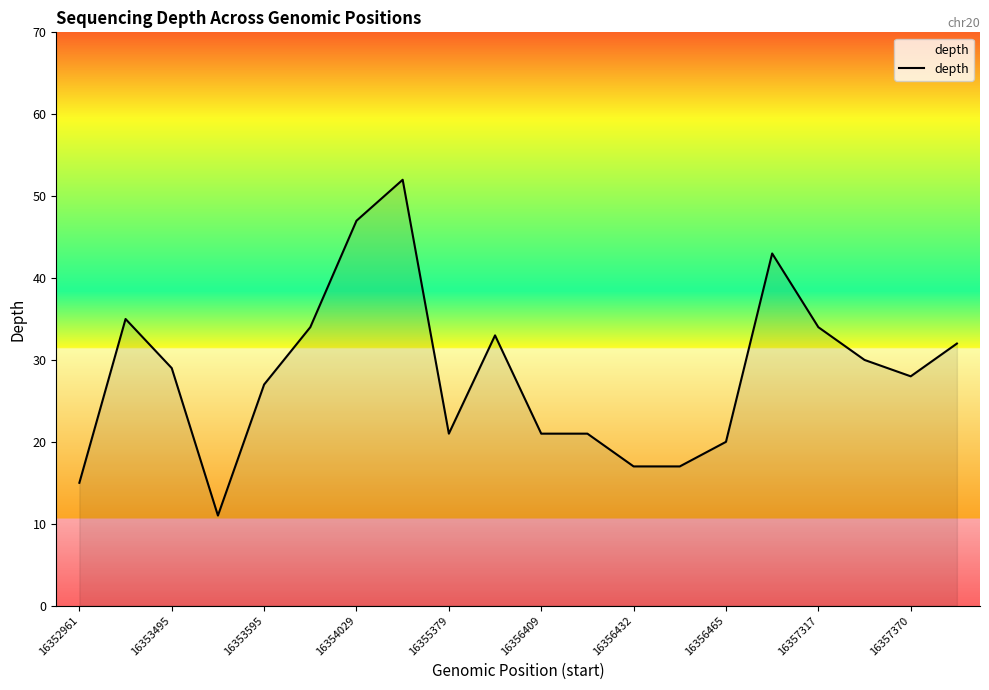

What is the smallest value displayed?

11